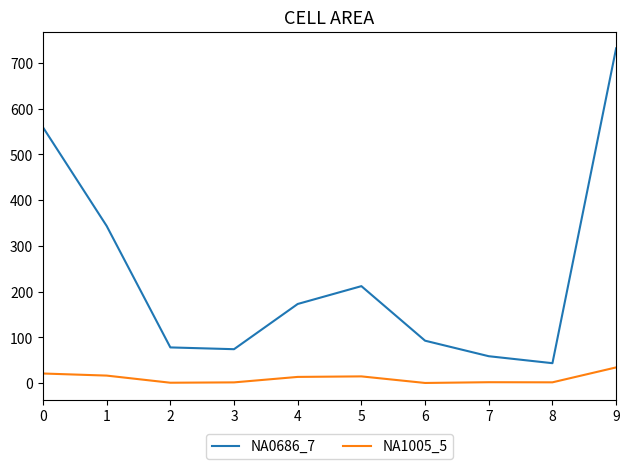

True or false: NA0686_7 and NA1005_5 intersect in this chart.

False